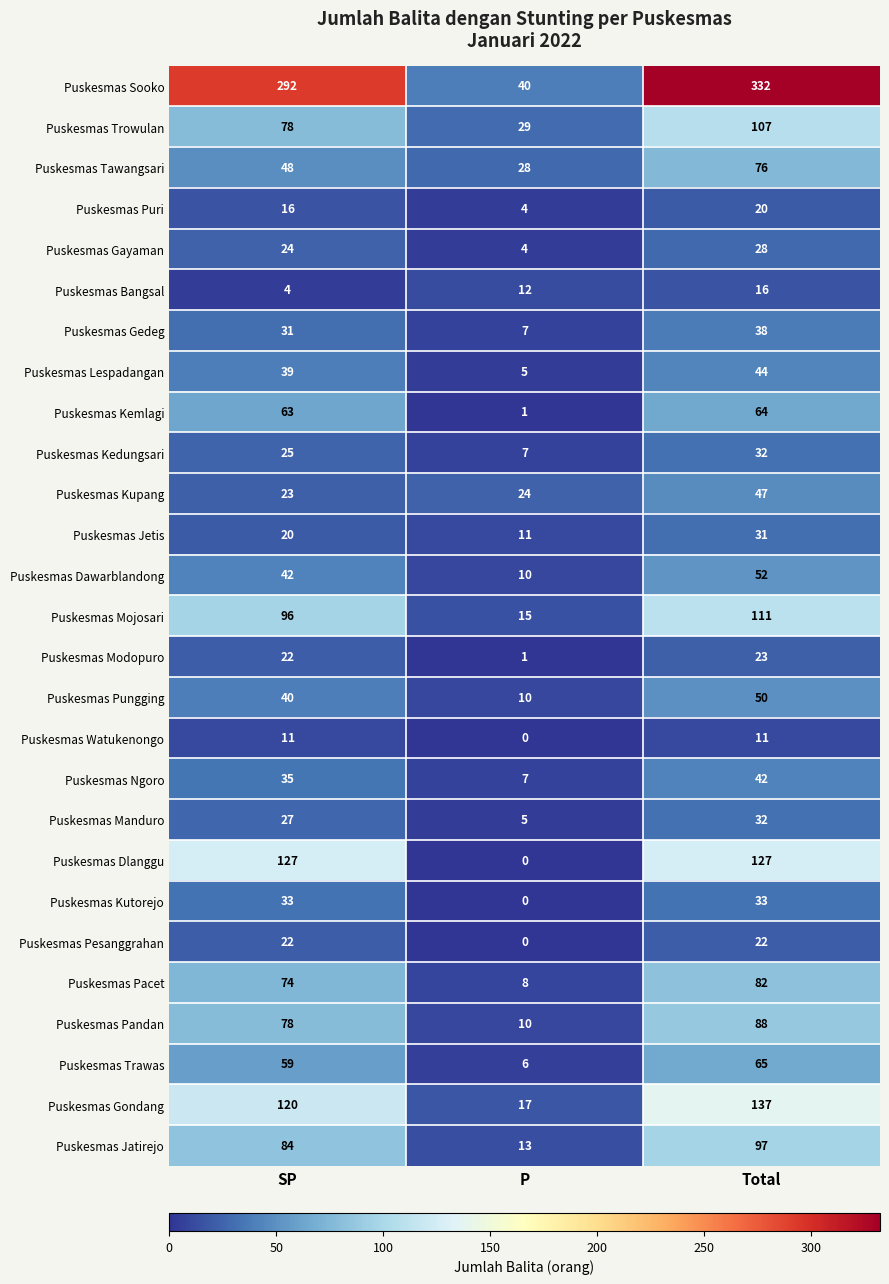

How many Puskesmas Jetis values are between 11 and 31?

3